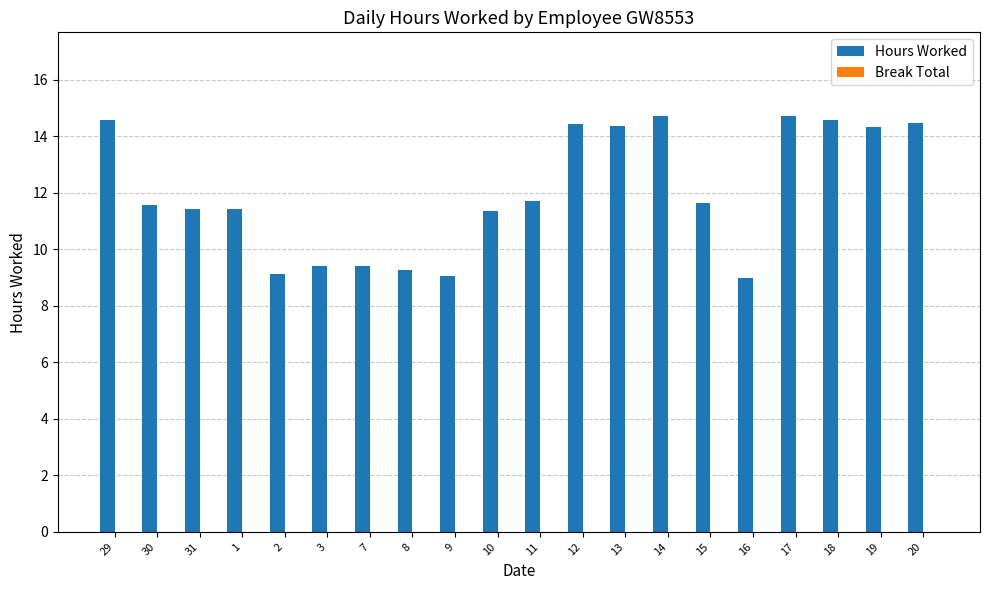

What is the difference between the maximum and second lowest values?

5.7